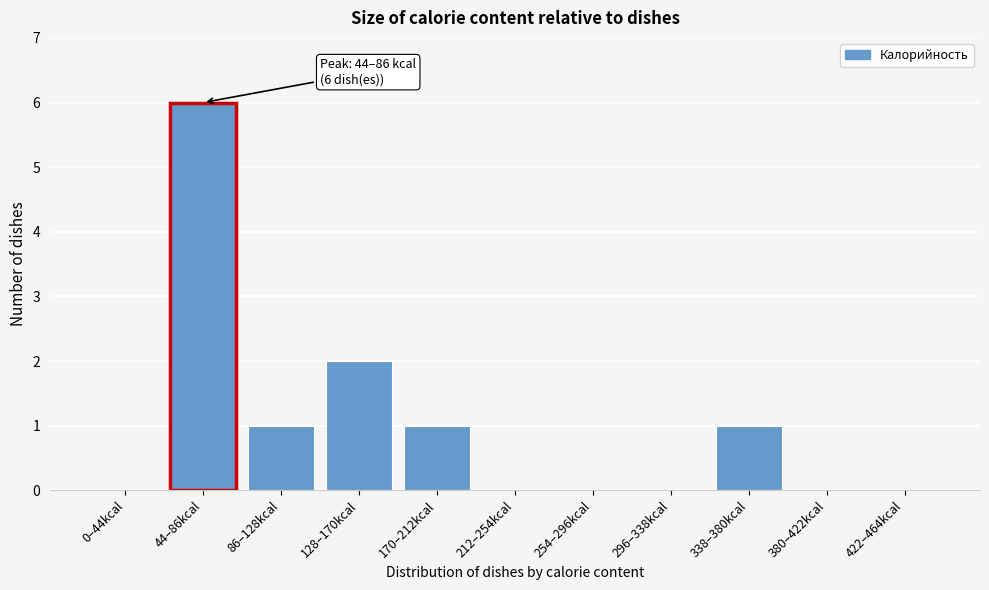

Reading right to left, list all the values displayed in this chart.

422–464kcal=0	380–422kcal=0	338–380kcal=1	296–338kcal=0	254–296kcal=0	212–254kcal=0	170–212kcal=1	128–170kcal=2	86–128kcal=1	44–86kcal=6	0–44kcal=0